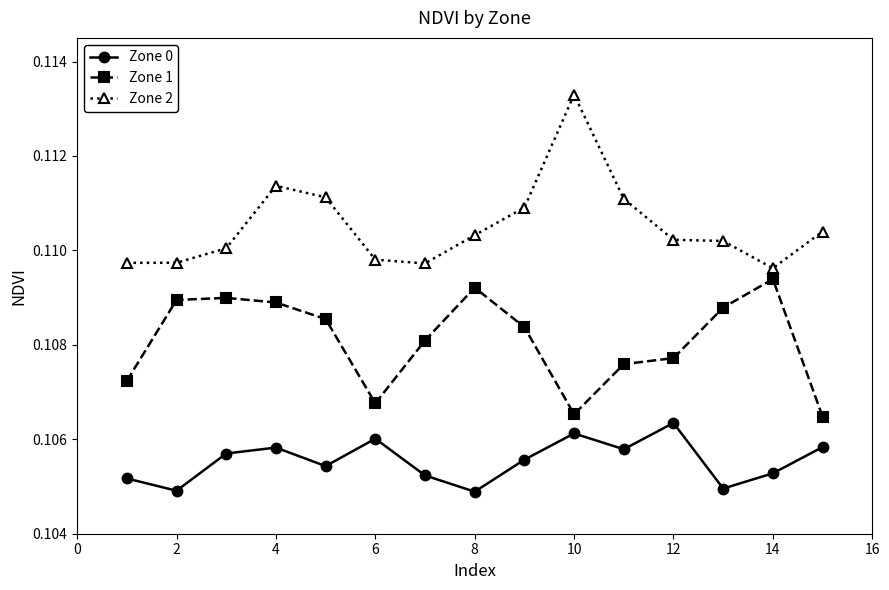

Count the Zone 2 values in the range 0 to 1.

15